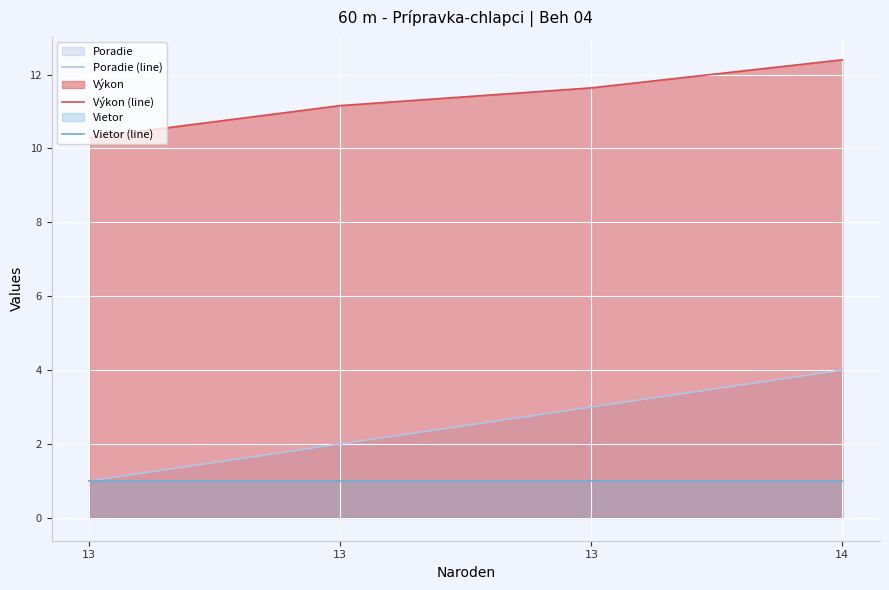

Between 13 and 14, which series saw the biggest shift?

Poradie (line)